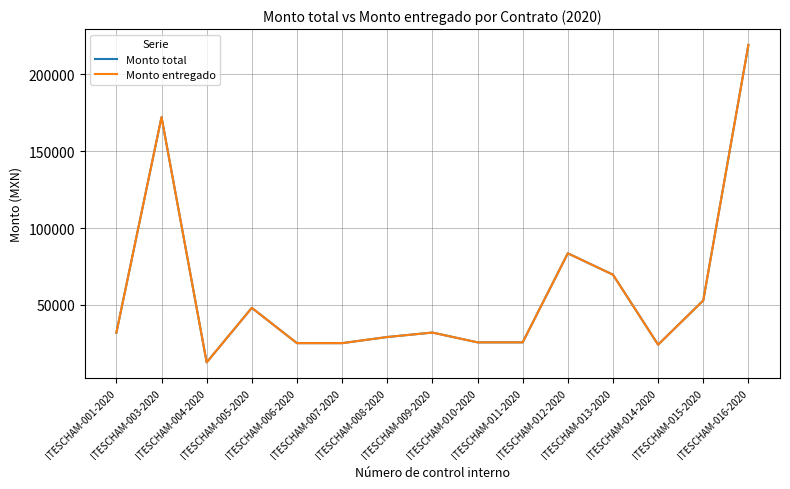

Does the chart have visible grid lines?

Yes